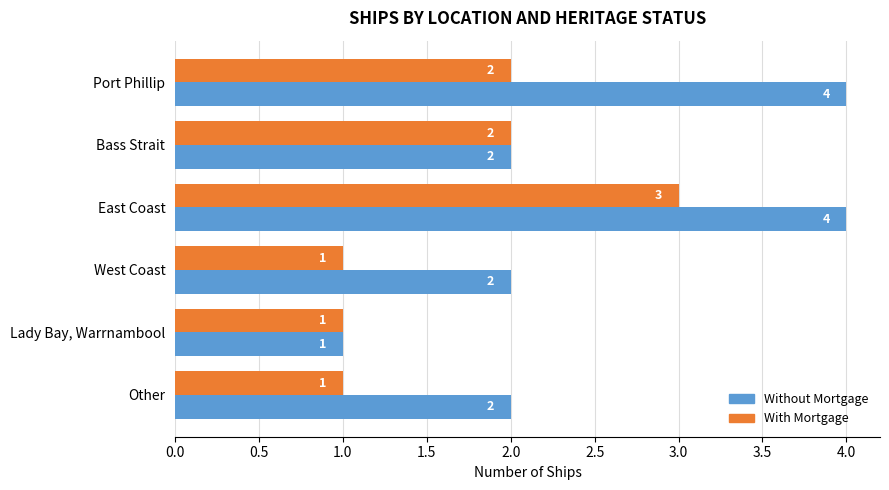

Count the Without Mortgage values in the range 2 to 4.

5